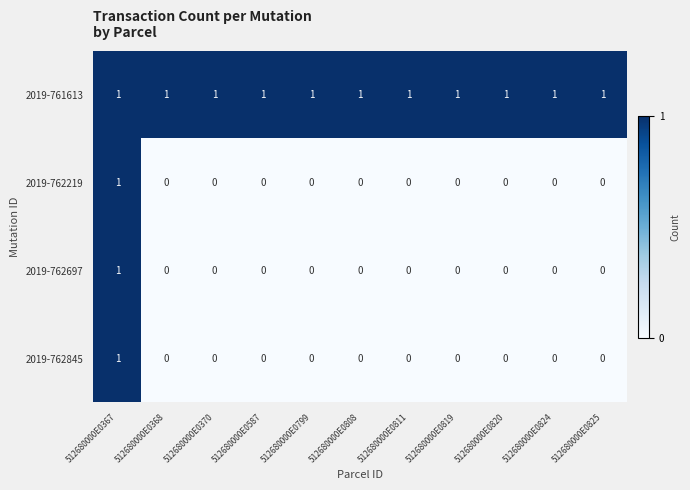

How many positive values does the 2019-762845 series have?

1